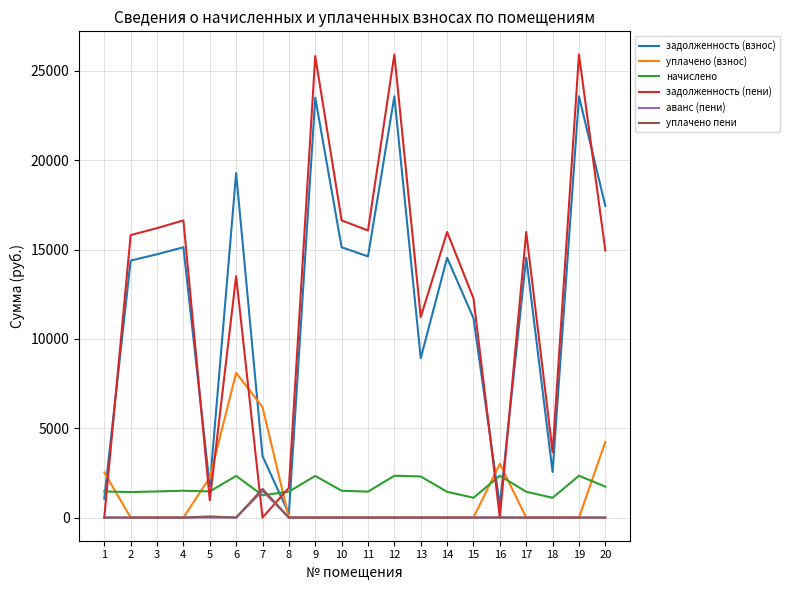

What are all the series names shown in the legend?

задолженность (взнос), уплачено (взнос), начислено, задолженность (пени), аванс (пени), уплачено пени